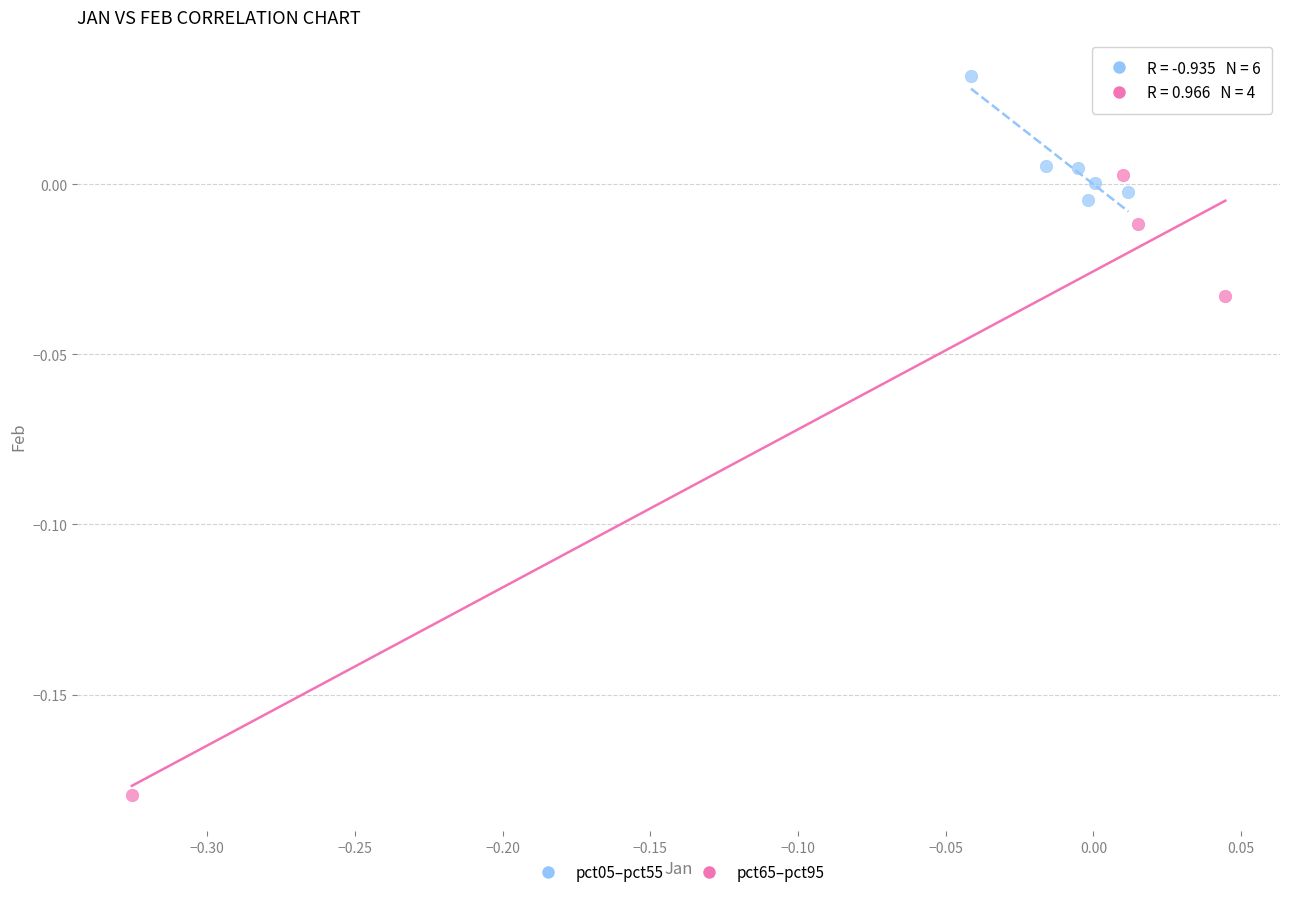

Which series reaches the maximum Y coordinate?

pct05–pct55